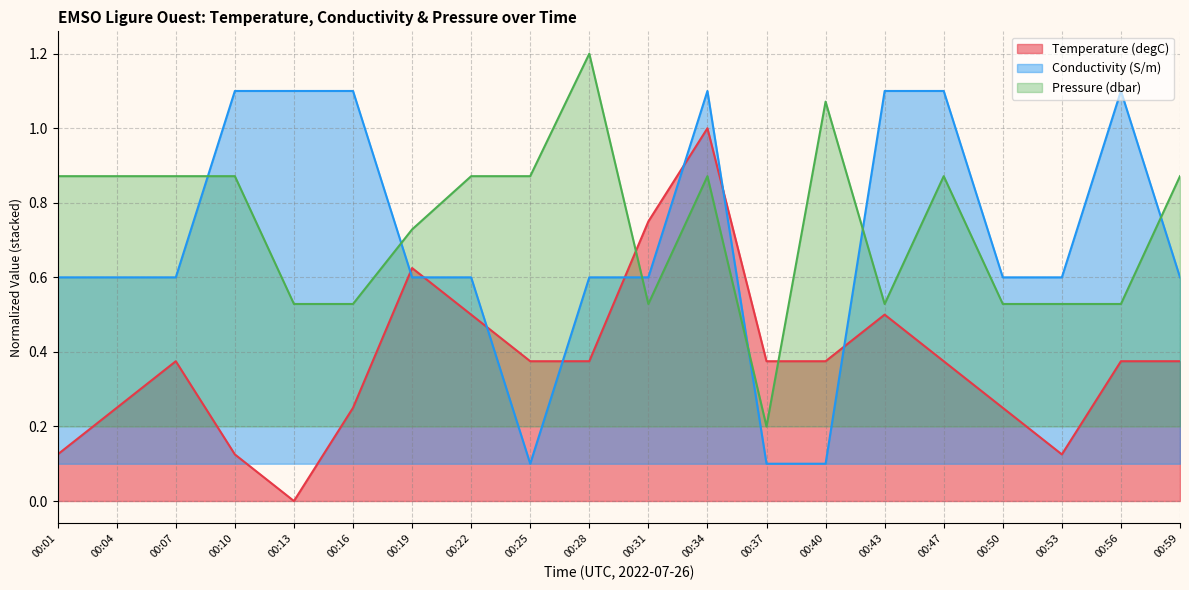

What is the greatest value displayed?

1.2